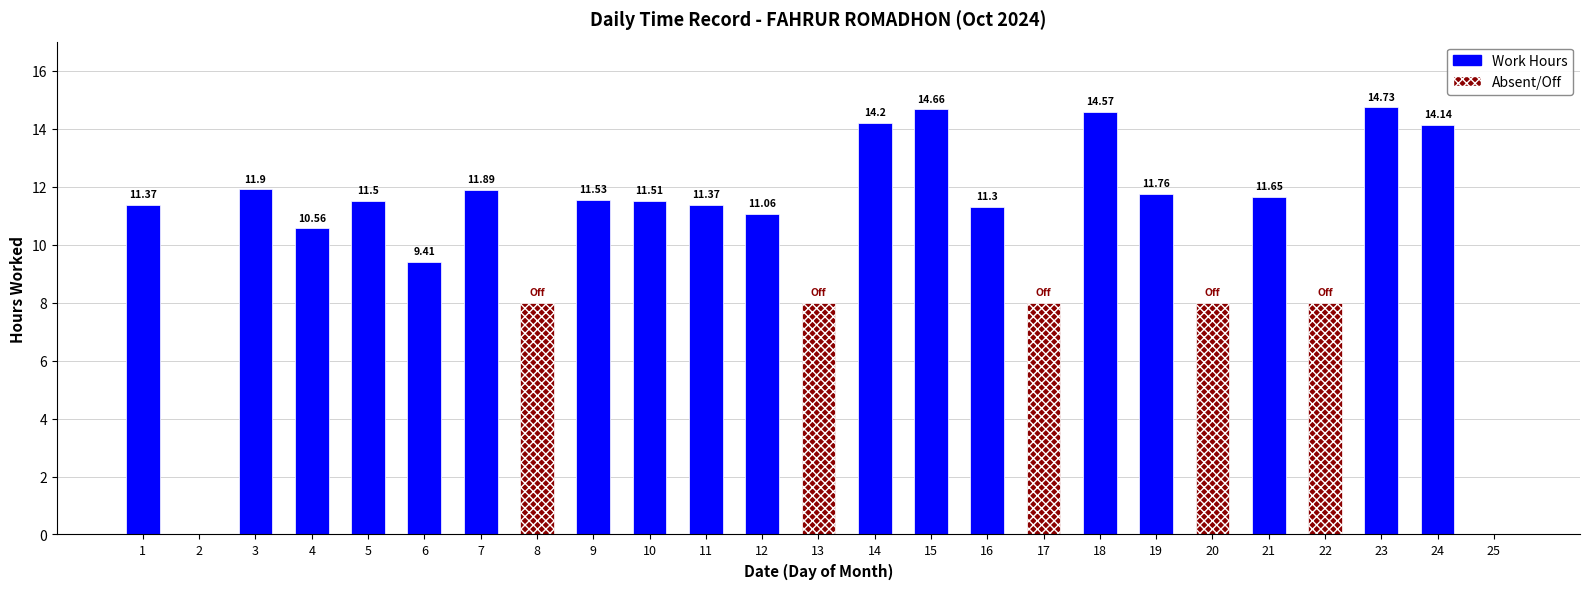

Between 12 and 13, which series saw the biggest shift?

Work Hours